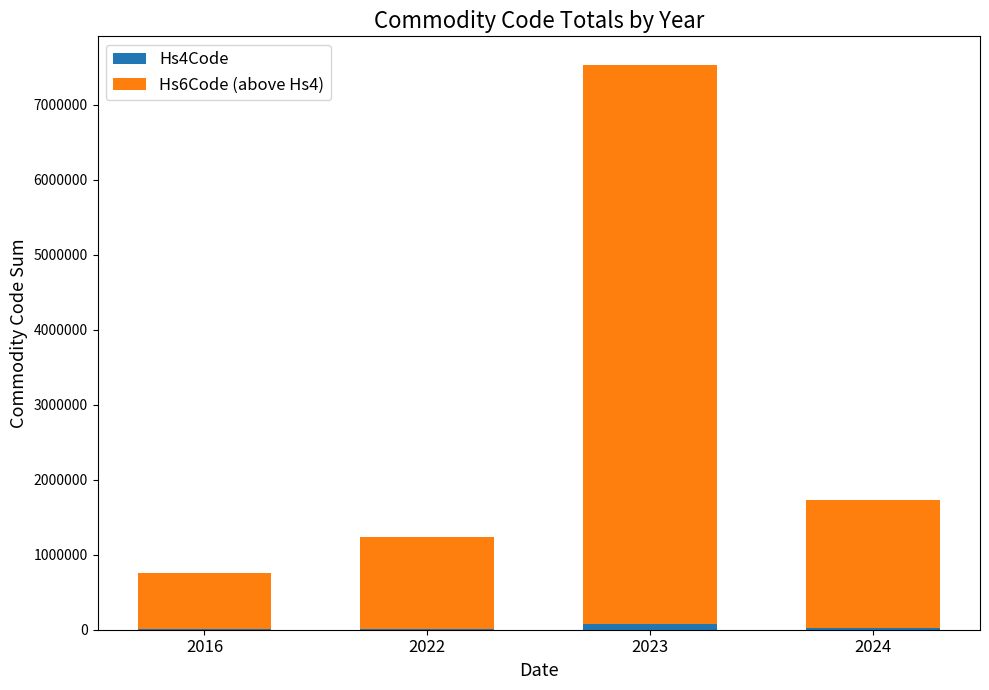

What is the total value across all series at 2023?

7534991